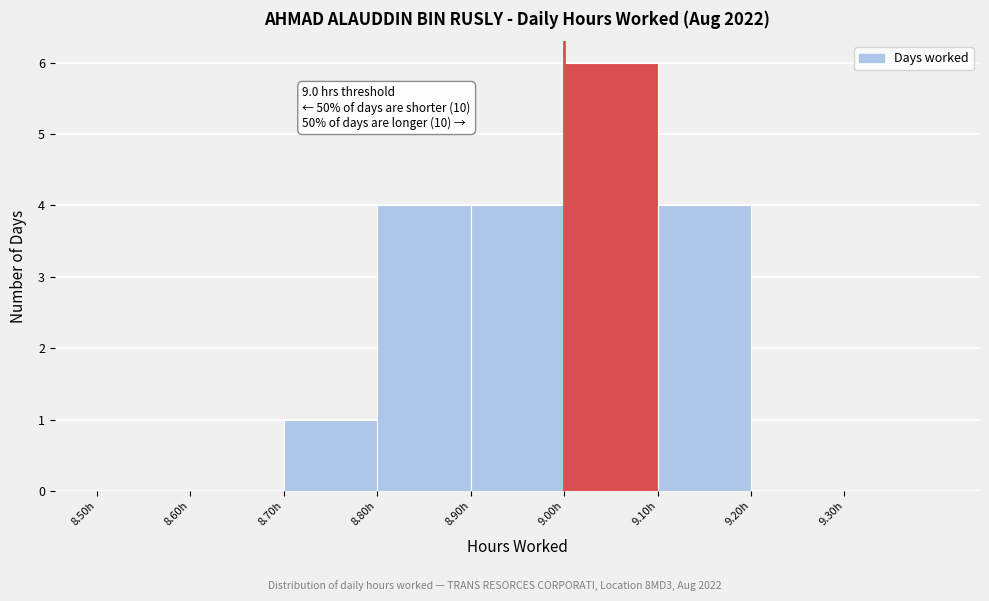

Over which range of the x-axis is the bar tallest?

9.0 to 9.1